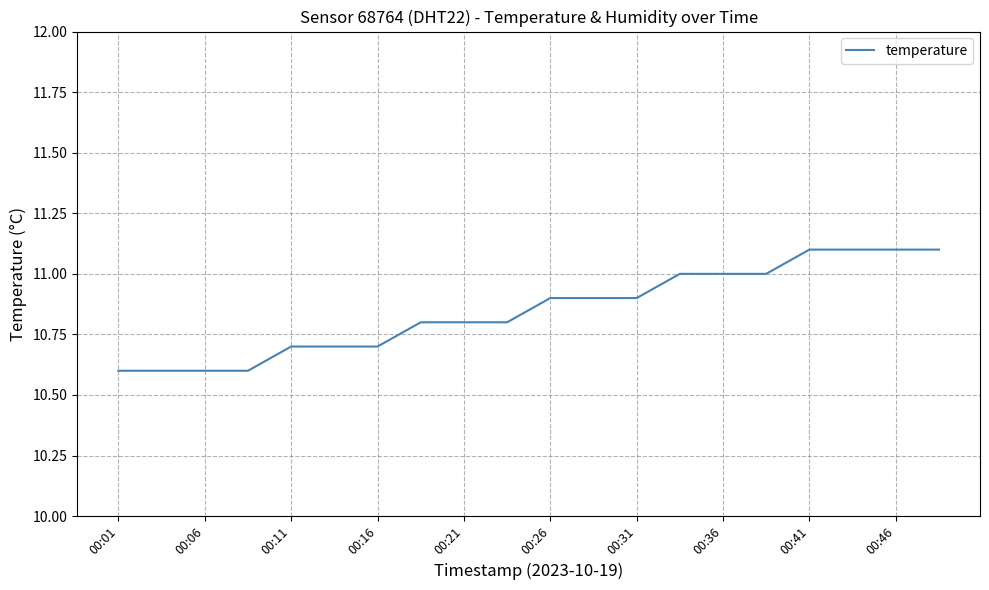

What is the smallest value displayed?

10.6